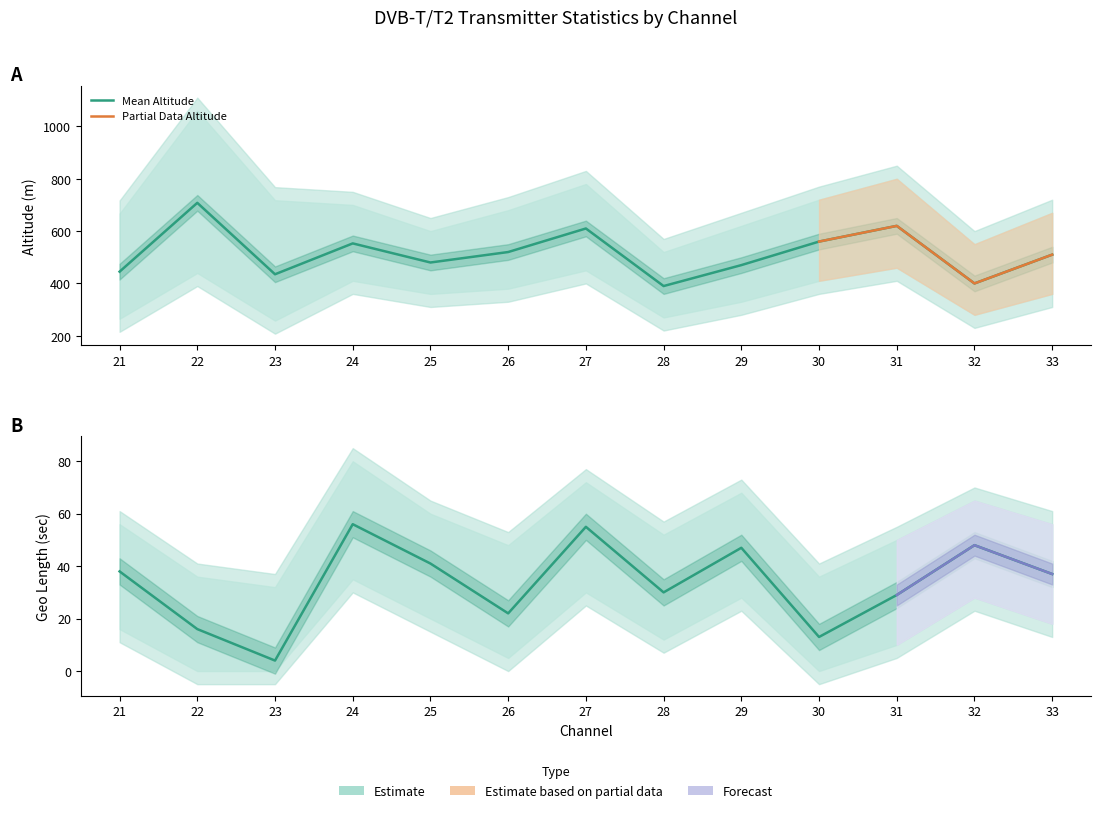

How many interior local peaks does the Mean Geo Length Sec series have?

4